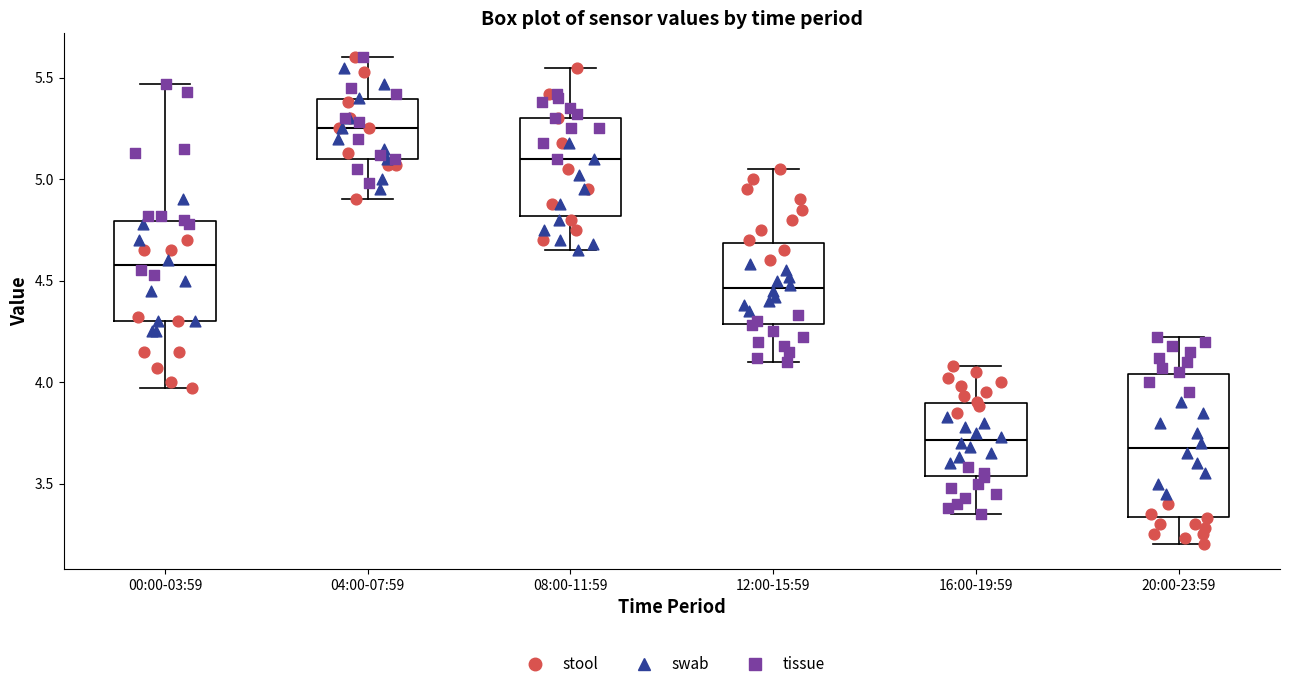

Which box's median line is the highest?

04:00-07:59